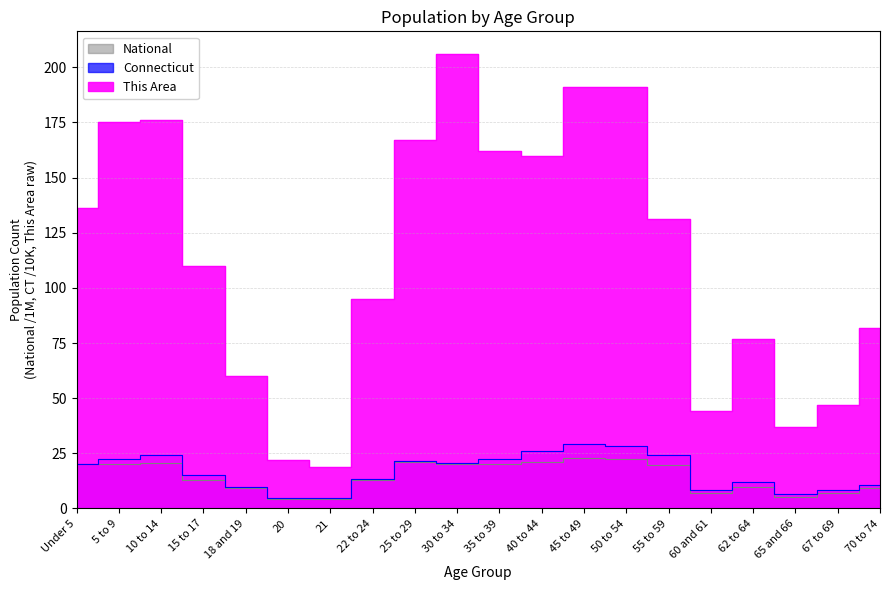

How many data points in This Area are less than 131?

10